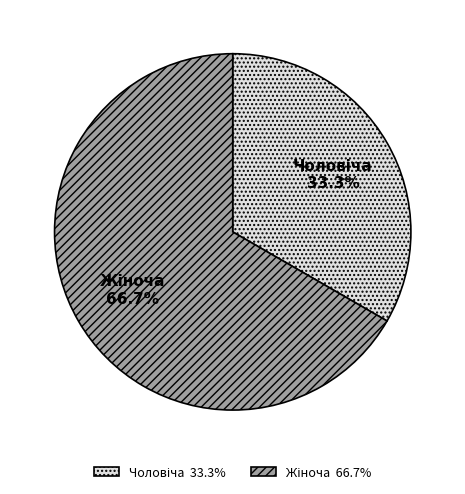

Does any single category account for the majority?

Yes